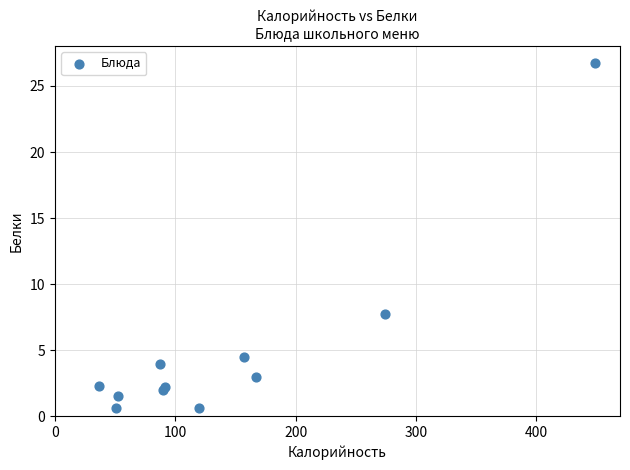

What Y value in the scatter plot is closest to 13?

7.8